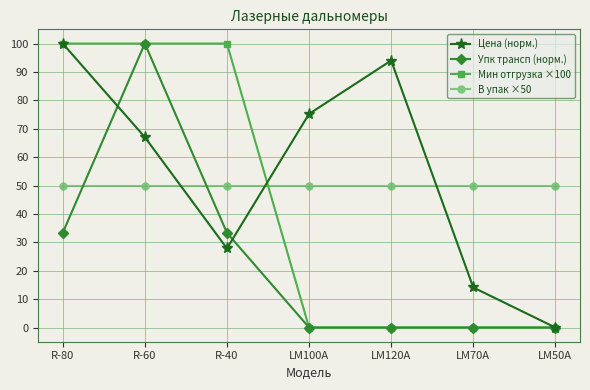

Reading left to right, transcribe all the data shown in this chart.

Цена (норм.): R-80=100.0	R-60=67.0	R-40=27.9	LM100A=75.2	LM120A=94.0	LM70A=14.1	LM50A=0.0
Упк трансп (норм.): R-80=33.3	R-60=100.0	R-40=33.3	LM100A=0.0	LM120A=0.0	LM70A=0.0	LM50A=0.0
Мин отгрузка ×100: R-80=100.0	R-60=100.0	R-40=100.0	LM100A=0.0	LM120A=0.0	LM70A=0.0	LM50A=0.0
В упак ×50: R-80=50.0	R-60=50.0	R-40=50.0	LM100A=50.0	LM120A=50.0	LM70A=50.0	LM50A=50.0